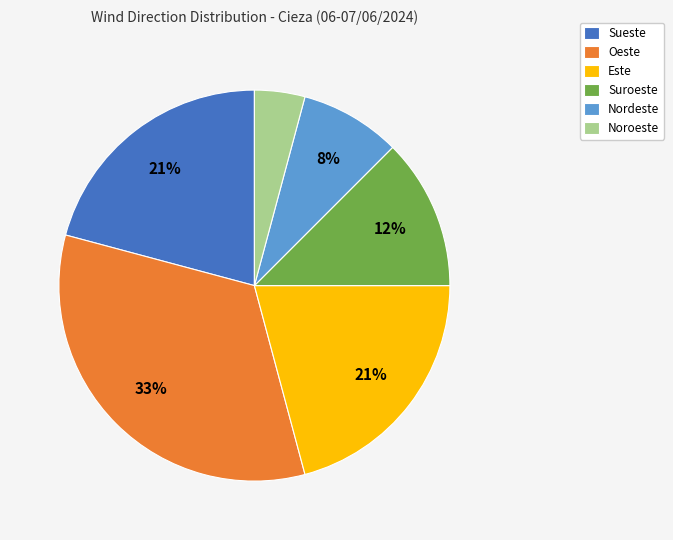

Count the number of slices in the pie.

6